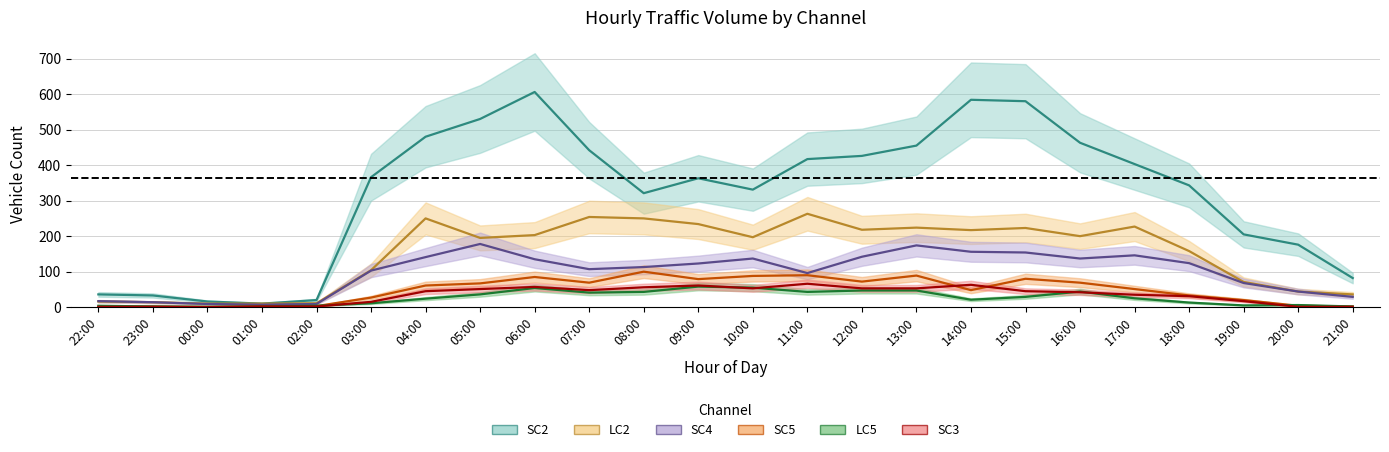

Is it true that SC3 equals 2 at 22:00?

False